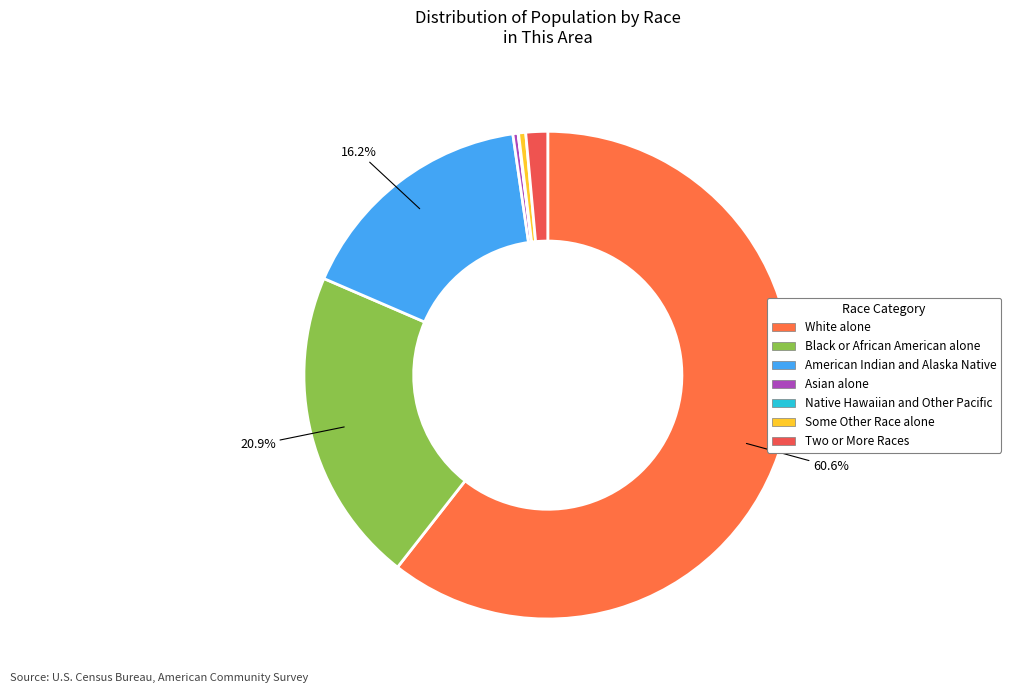

Which slice represents more than half of the pie?

White alone